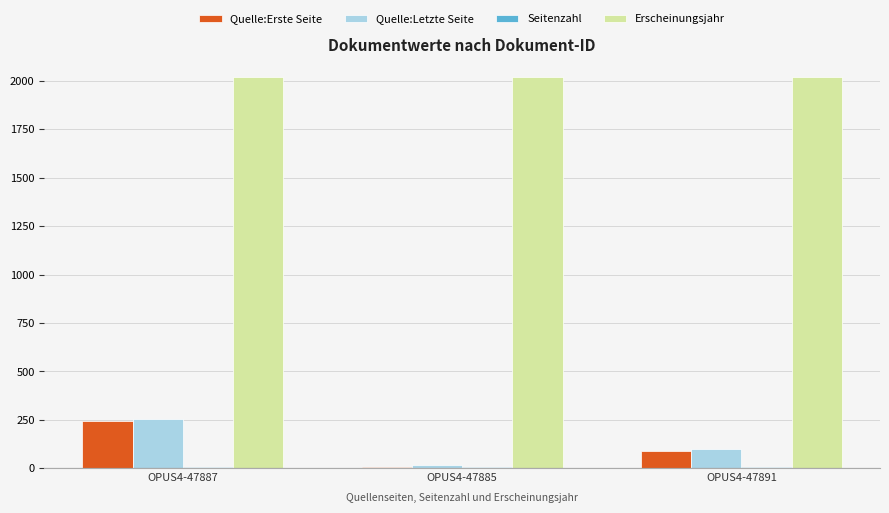

List the labels in order of Quelle:Letzte Seite value, largest first.

OPUS4-47887, OPUS4-47891, OPUS4-47885